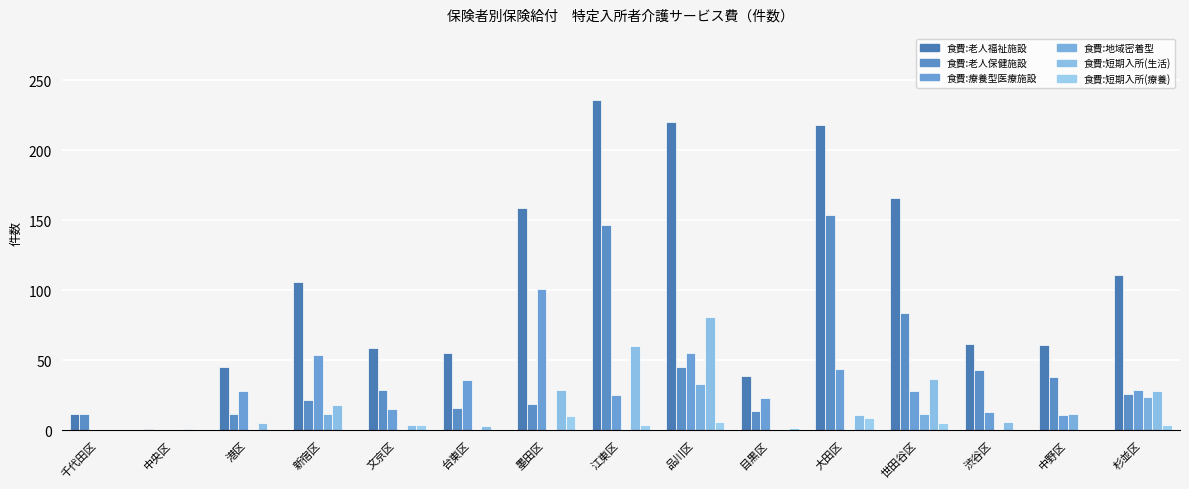

The 食費_短期入所療養介護 series shows 7 at 世田谷区. True or false?

False